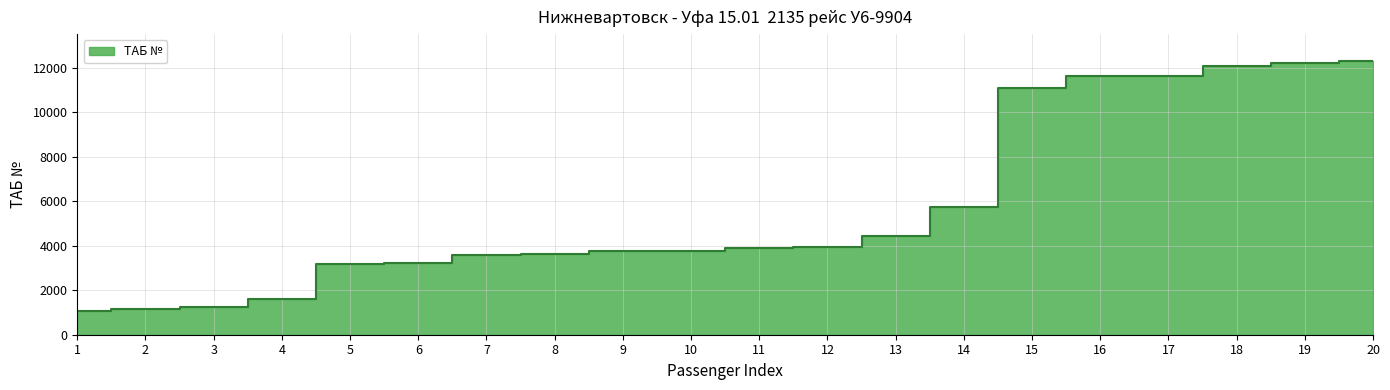

What is the ratio of the value at 3 to the value at 7?

0.4